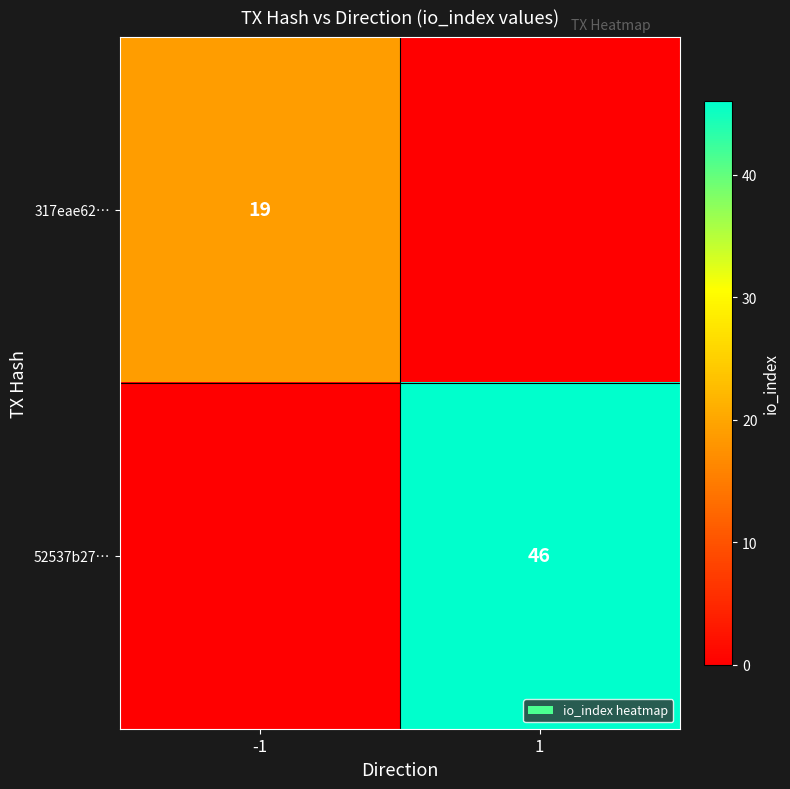

Between -1 and 1, which is larger?

-1